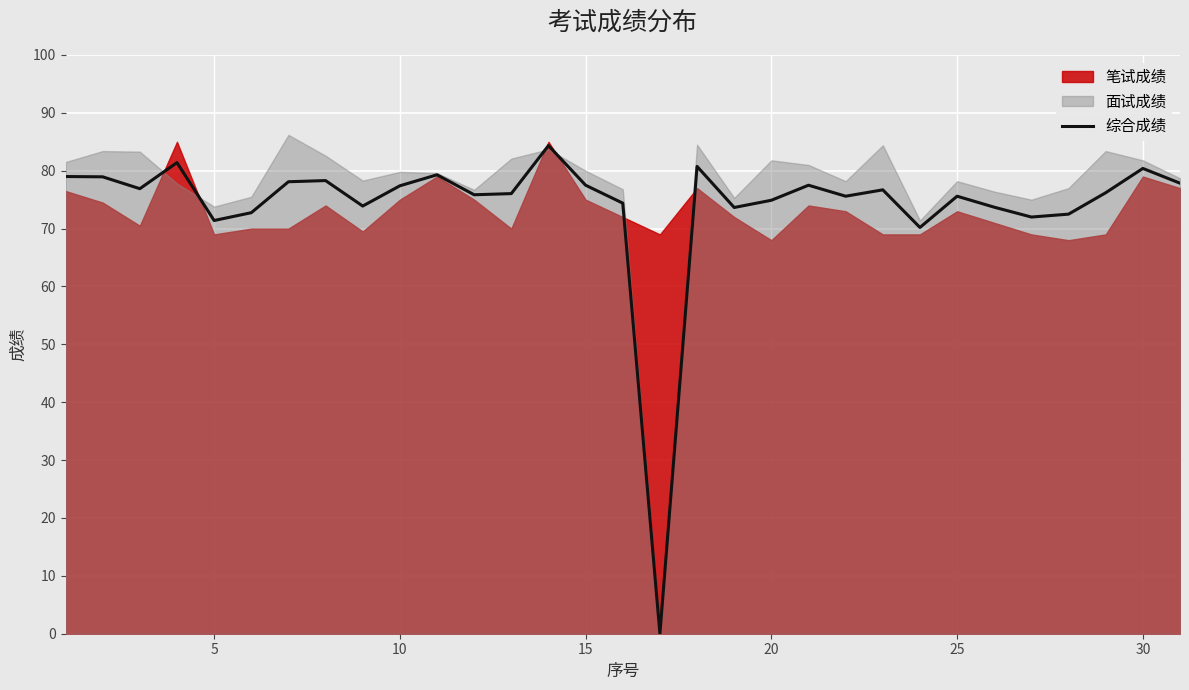

True or false: the data shows 19.6 at 13.

False